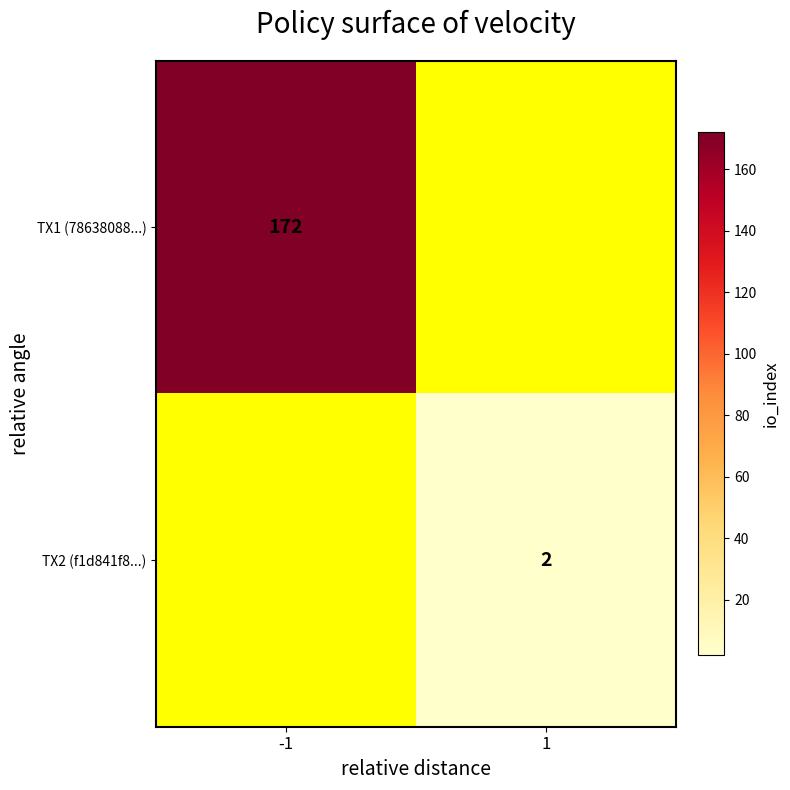

What value does the f1d841f8b869cffeee007eae857c5f47a071da3 series have at io_index?

2